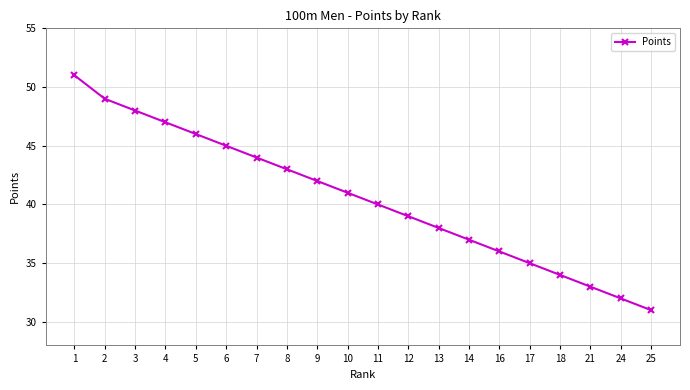

Read the value at 18, to the nearest 5.

35